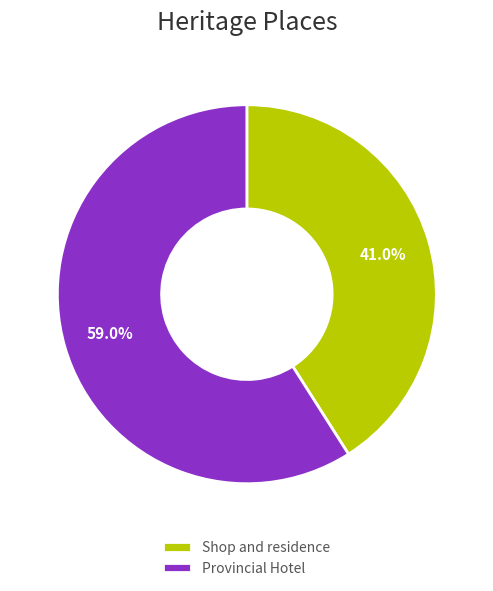

Which slice is the smallest?

Shop and residence